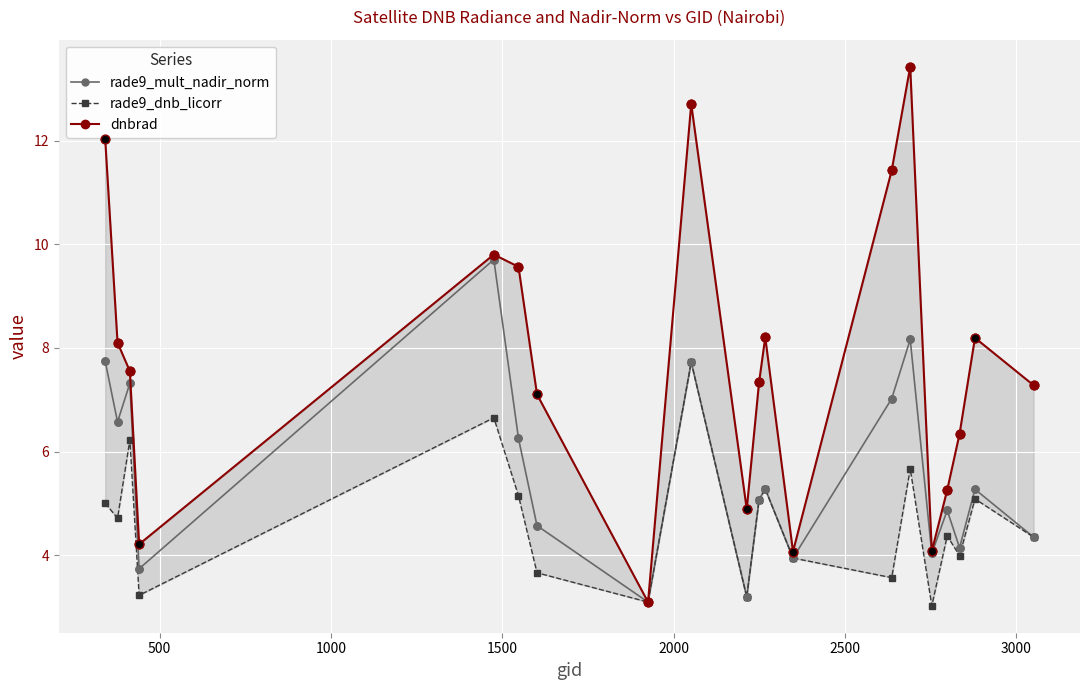

What is the value of the rade9_mult_nadir_norm point at the 11th from the left?

5.1